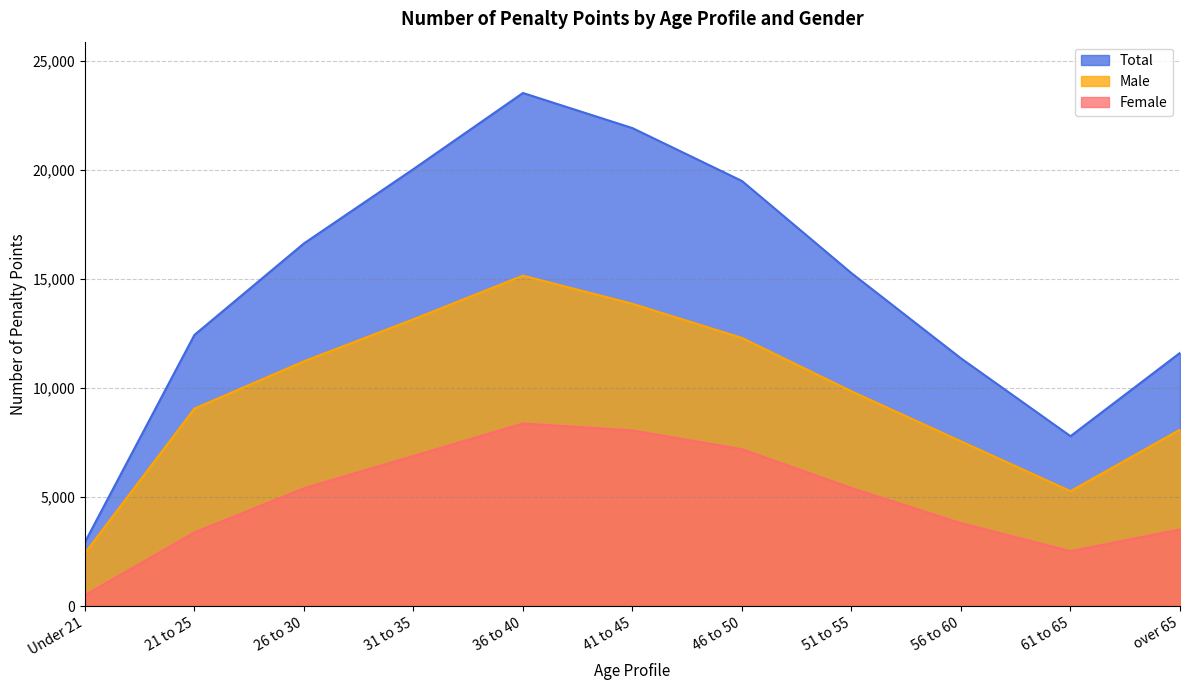

What is the difference between the maximum and minimum values in the Female series?

7876